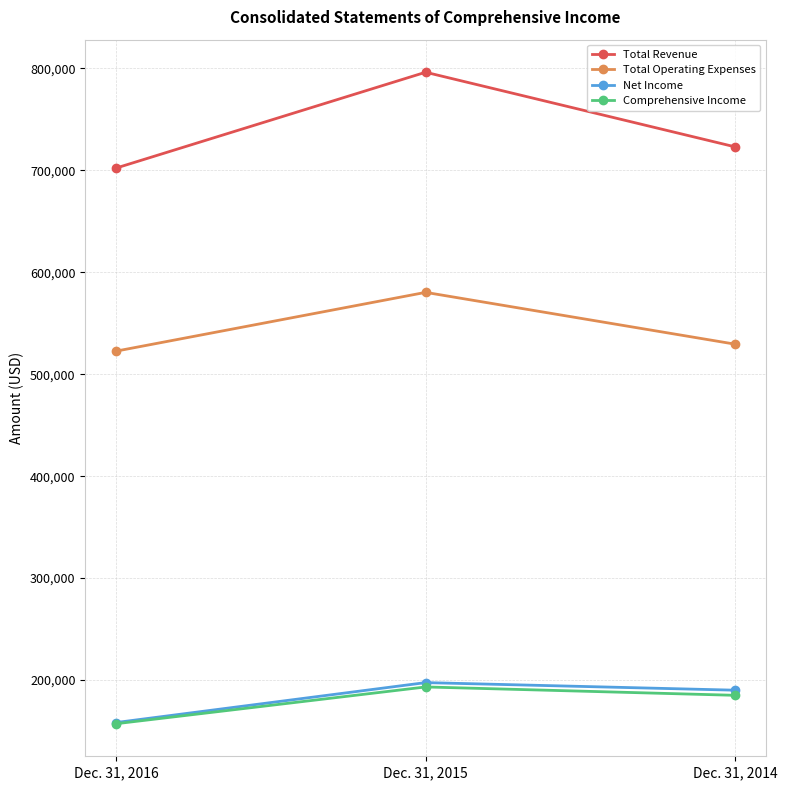

Reading left to right, transcribe all the data shown in this chart.

Total Revenue: Dec. 31, 2016=702272	Dec. 31, 2015=796213	Dec. 31, 2014=723053
Total Operating Expenses: Dec. 31, 2016=522681	Dec. 31, 2015=580284	Dec. 31, 2014=529495
Net Income: Dec. 31, 2016=158340	Dec. 31, 2015=197490	Dec. 31, 2014=190057
Comprehensive Income: Dec. 31, 2016=157175	Dec. 31, 2015=193235	Dec. 31, 2014=185025